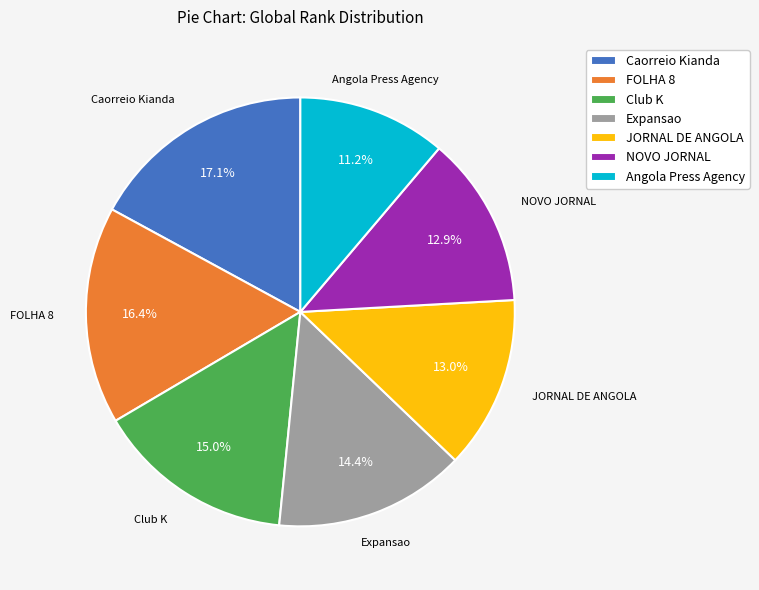

Approximately how many times larger is the value at FOLHA 8 compared to JORNAL DE ANGOLA?

1.3